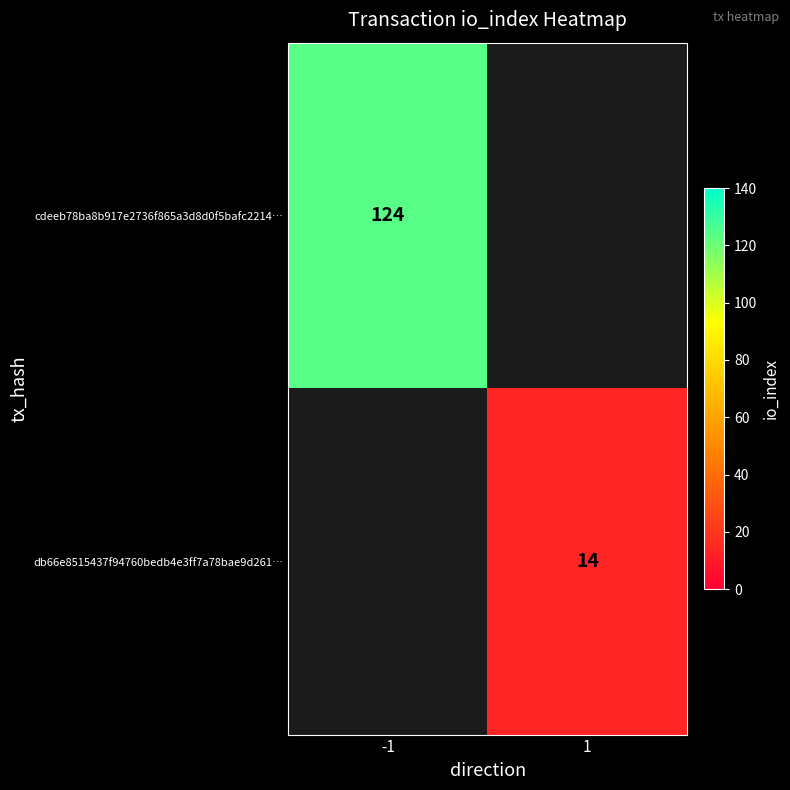

True or false: cdeeb78ba8b917e2736f865a3d8d0f5bafc2214… has a value of 162 at -1.

False